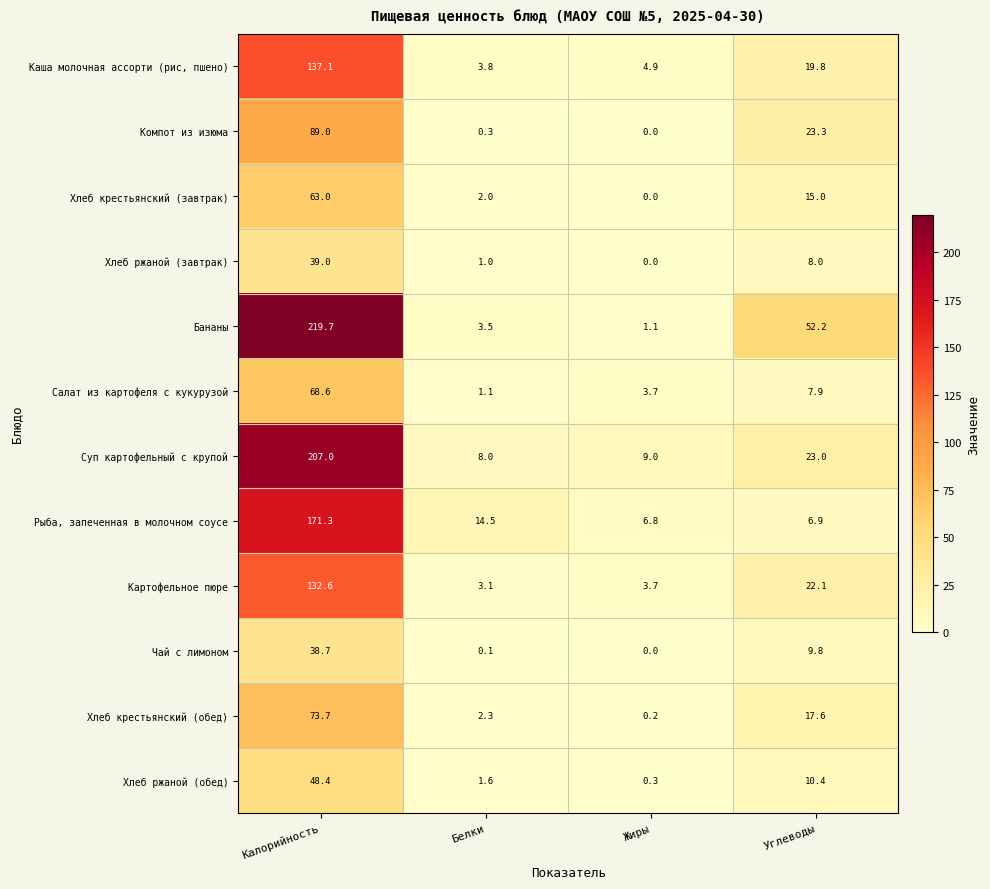

Rank the series by their maximum value, from highest to lowest.

Бананы, Суп картофельный с крупой, Рыба, запеченная в молочном соусе, Каша молочная ассорти (рис, пшено), Картофельное пюре, Компот из изюма, Хлеб крестьянский (обед), Салат из картофеля с кукурузой, Хлеб крестьянский (завтрак), Хлеб ржаной (обед), Хлеб ржаной (завтрак), Чай с лимоном